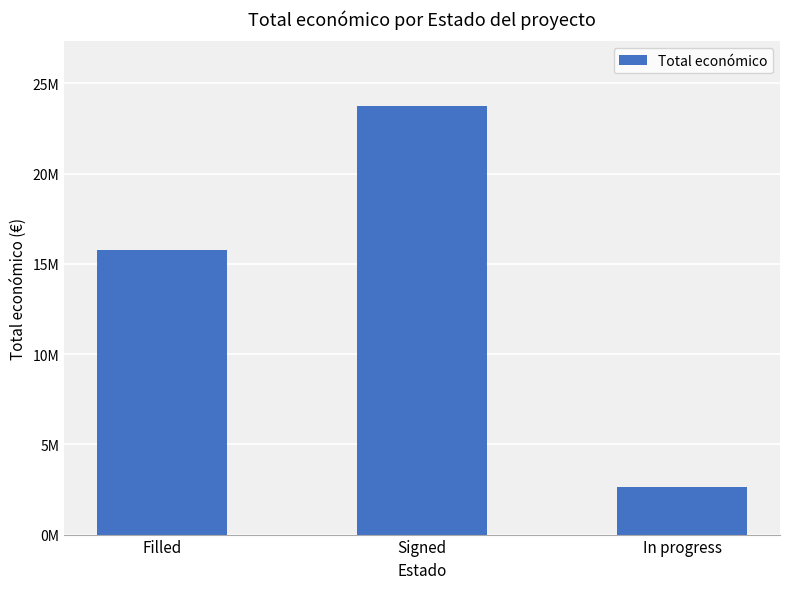

How many values are below 15778450?

1